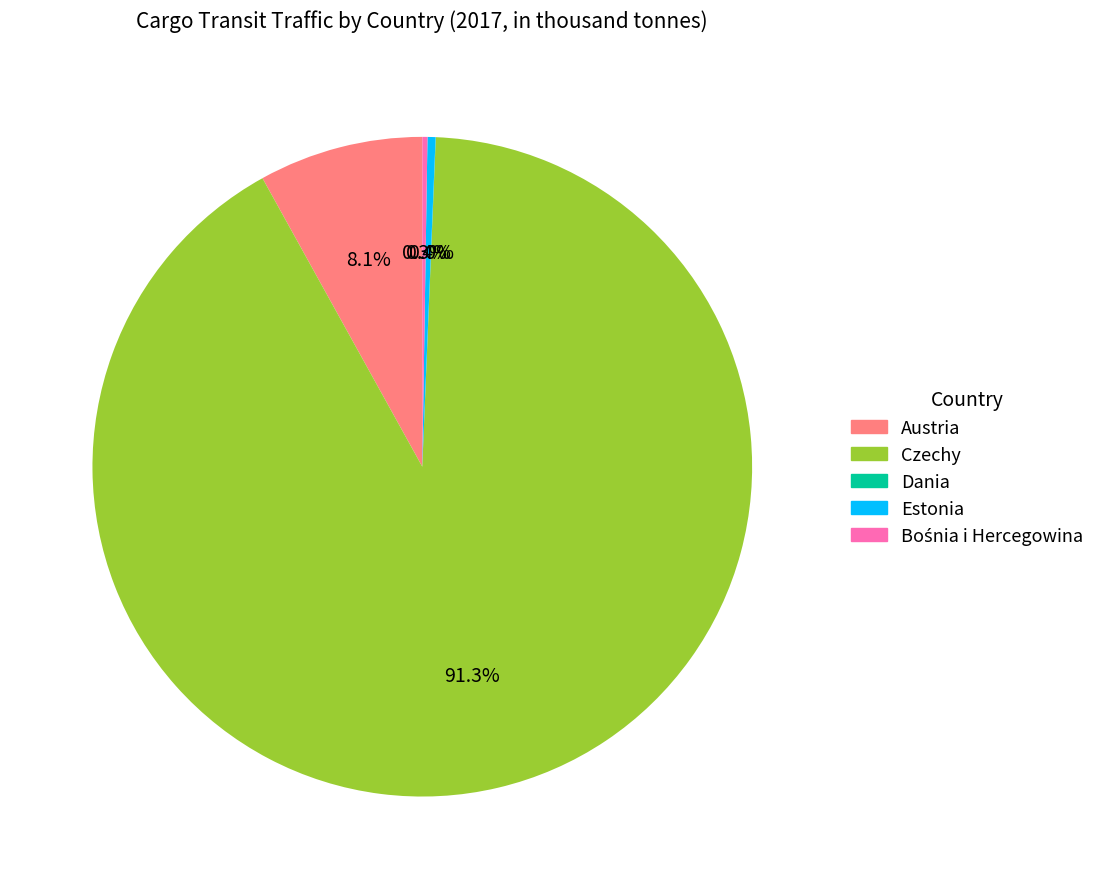

To the nearest percent, what is the average slice percentage?

20%